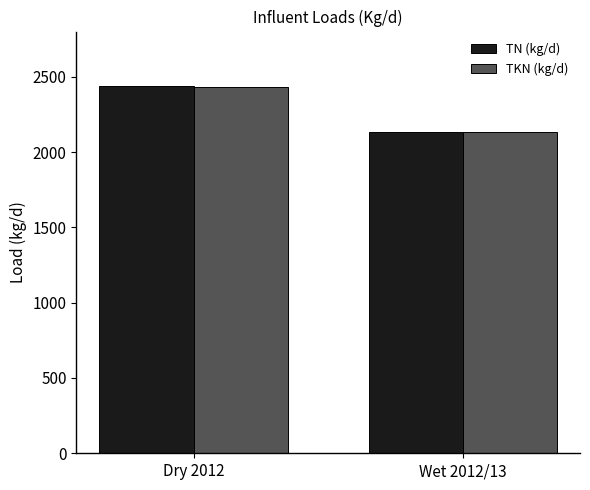

Between Dry 2012 and Wet 2012/13, which series saw the biggest shift?

TN (kg/d)